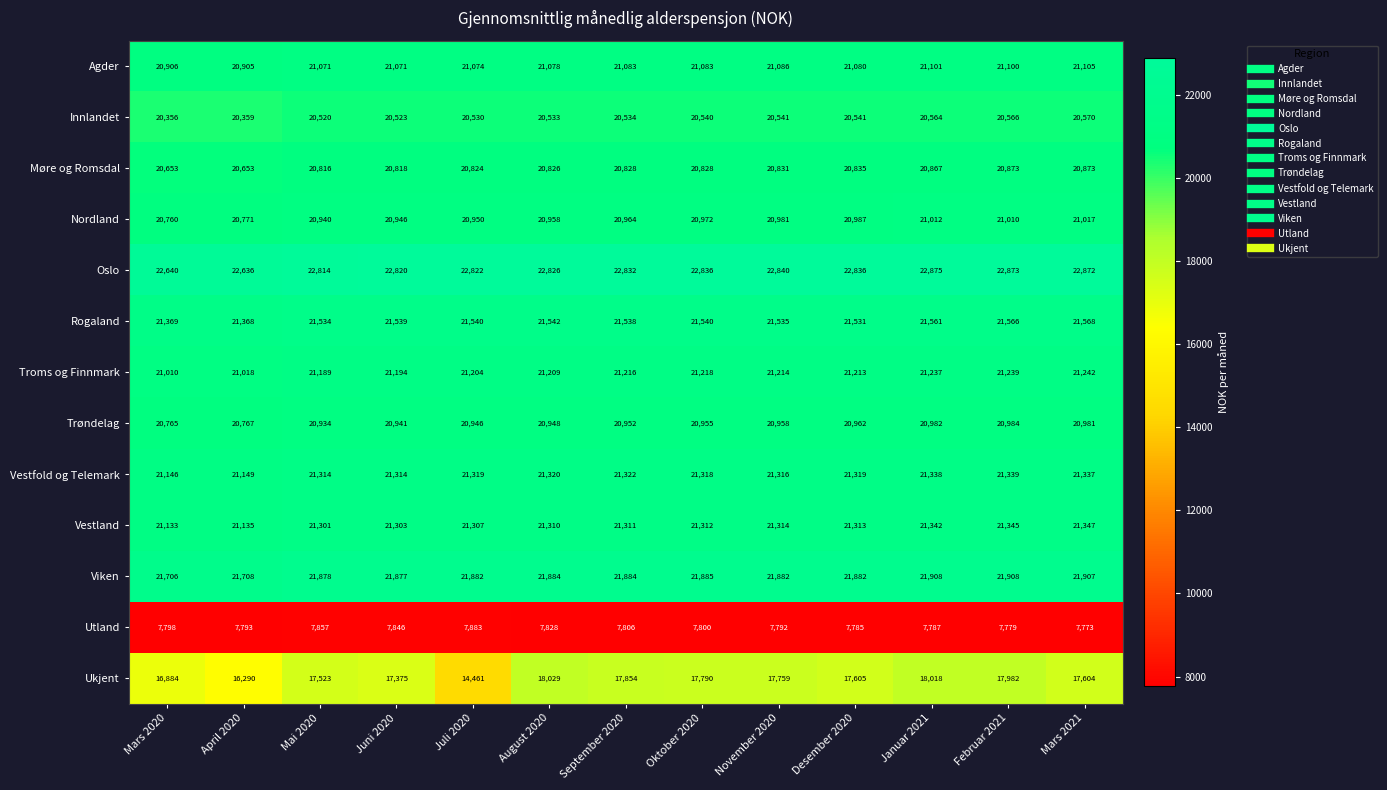

Between Mars 2020 and April 2020, which series saw the biggest shift?

Ukjent